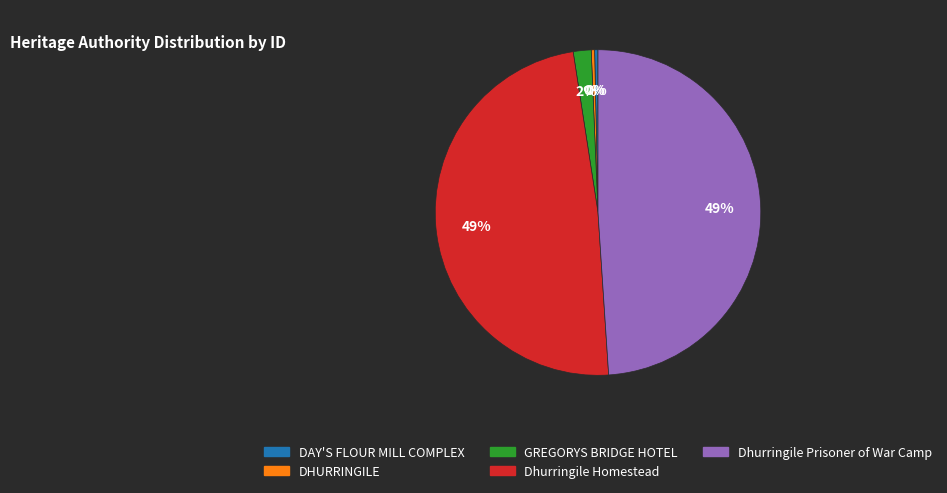

Which has a higher value, GREGORYS BRIDGE HOTEL or Dhurringile Prisoner of War Camp?

Dhurringile Prisoner of War Camp